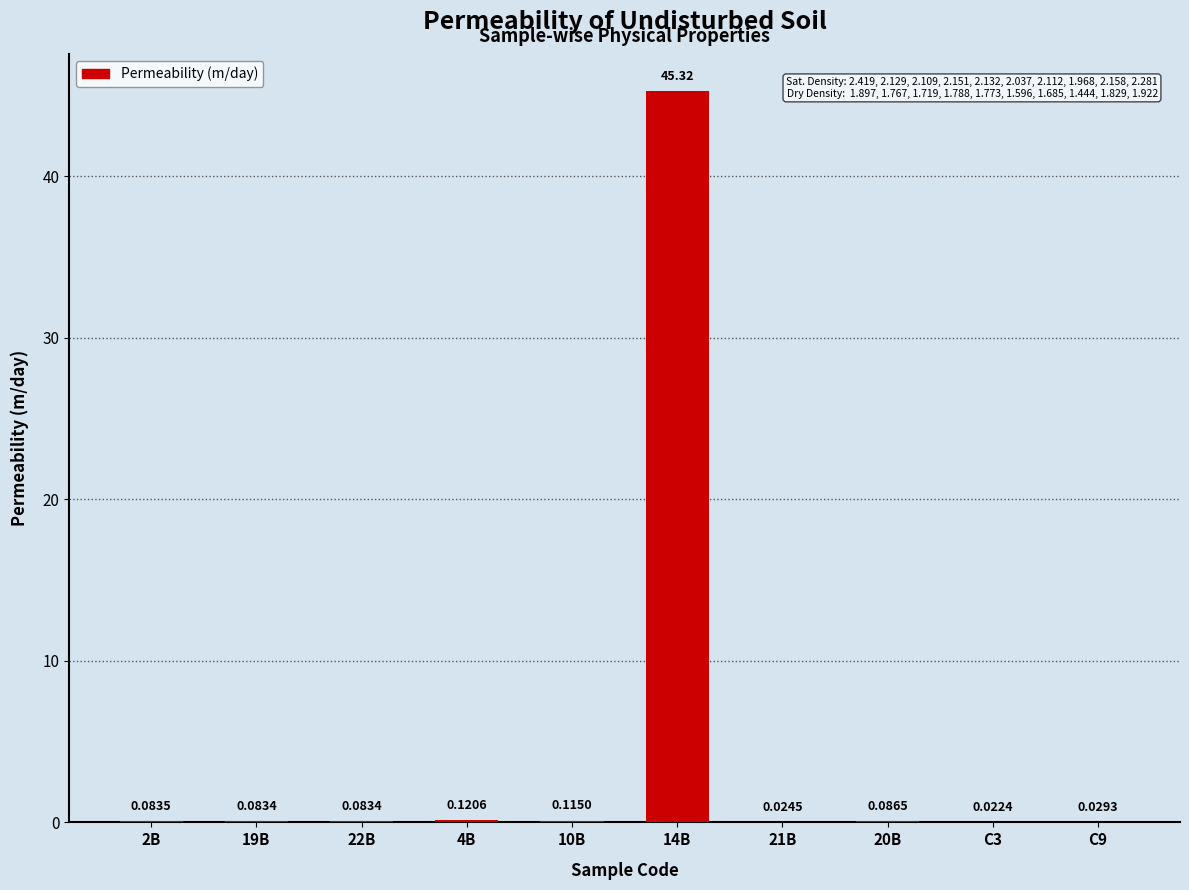

Which has a higher value, 2B or 4B?

4B